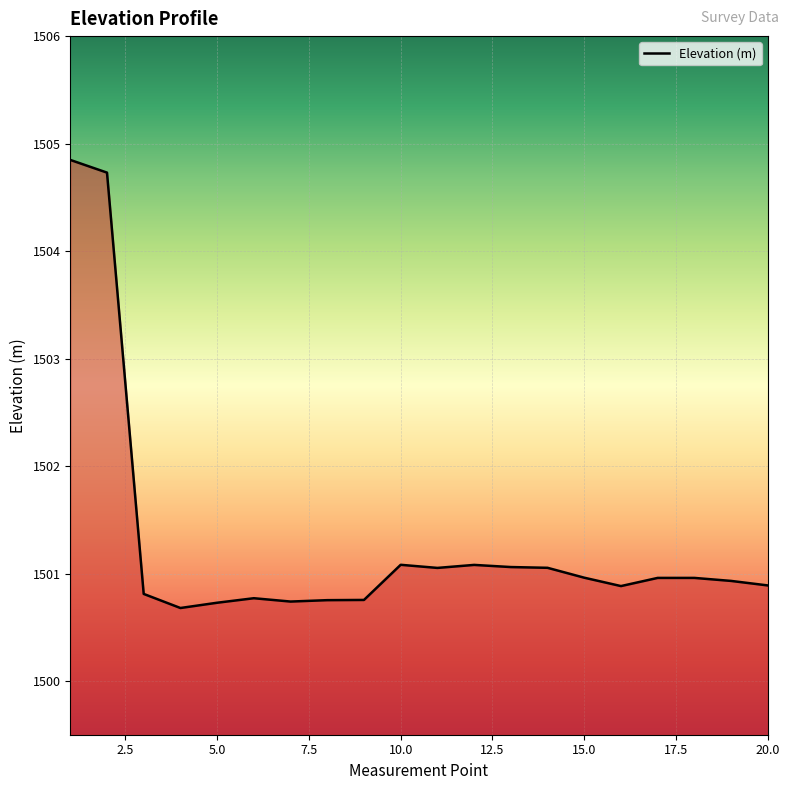

What is the greatest value displayed?

1504.8